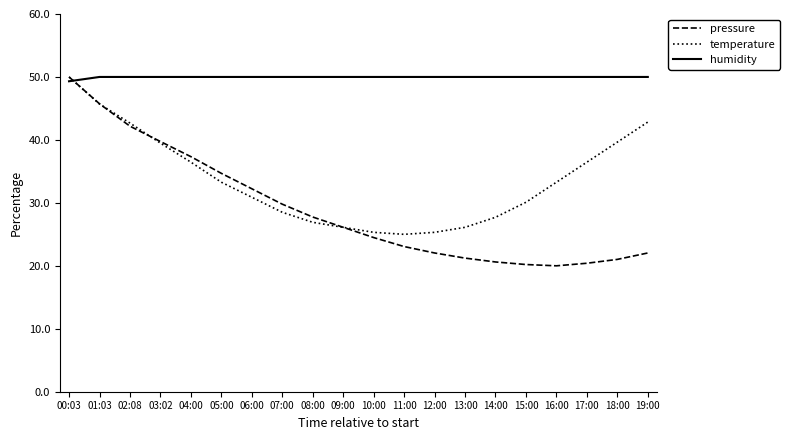

Count the number of data series in this chart.

3